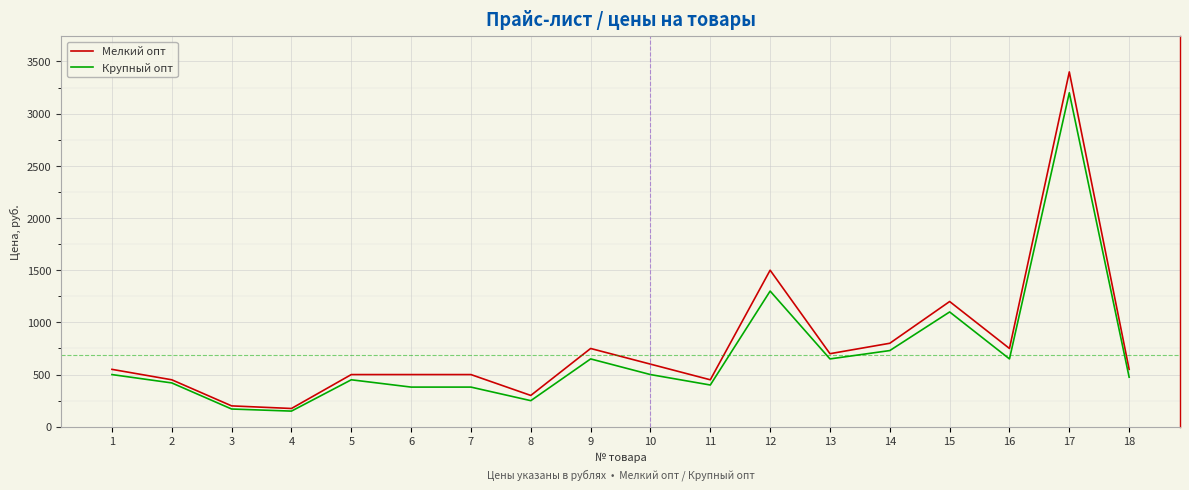

True or false: Крупный опт has a value of 150 at 4.

True